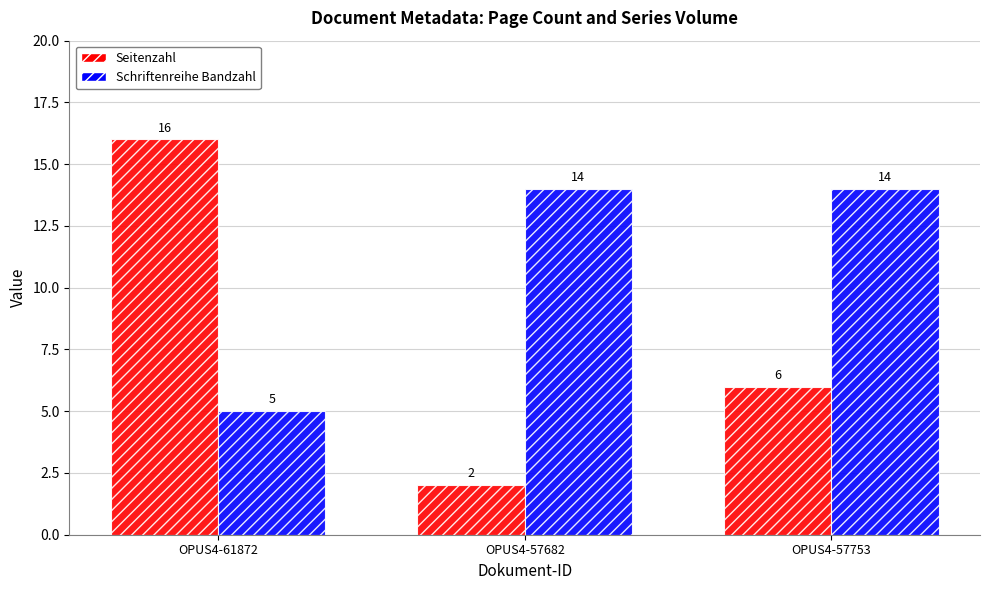

What are all the series names shown in the legend?

Seitenzahl, Schriftenreihe Bandzahl